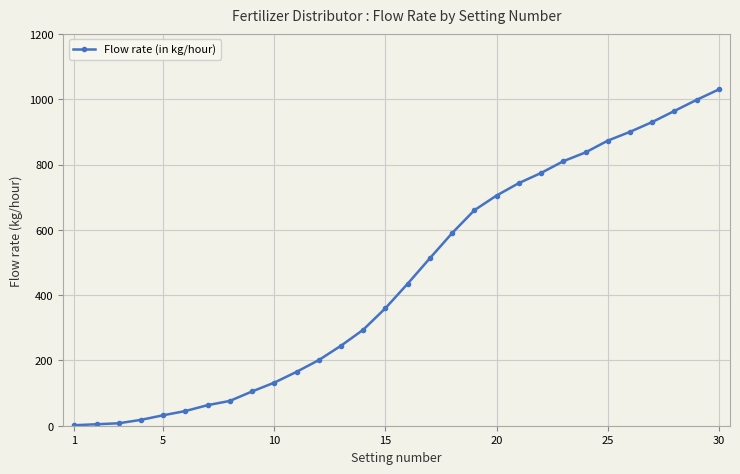

What is the value of the 11th point from the left?

165.0